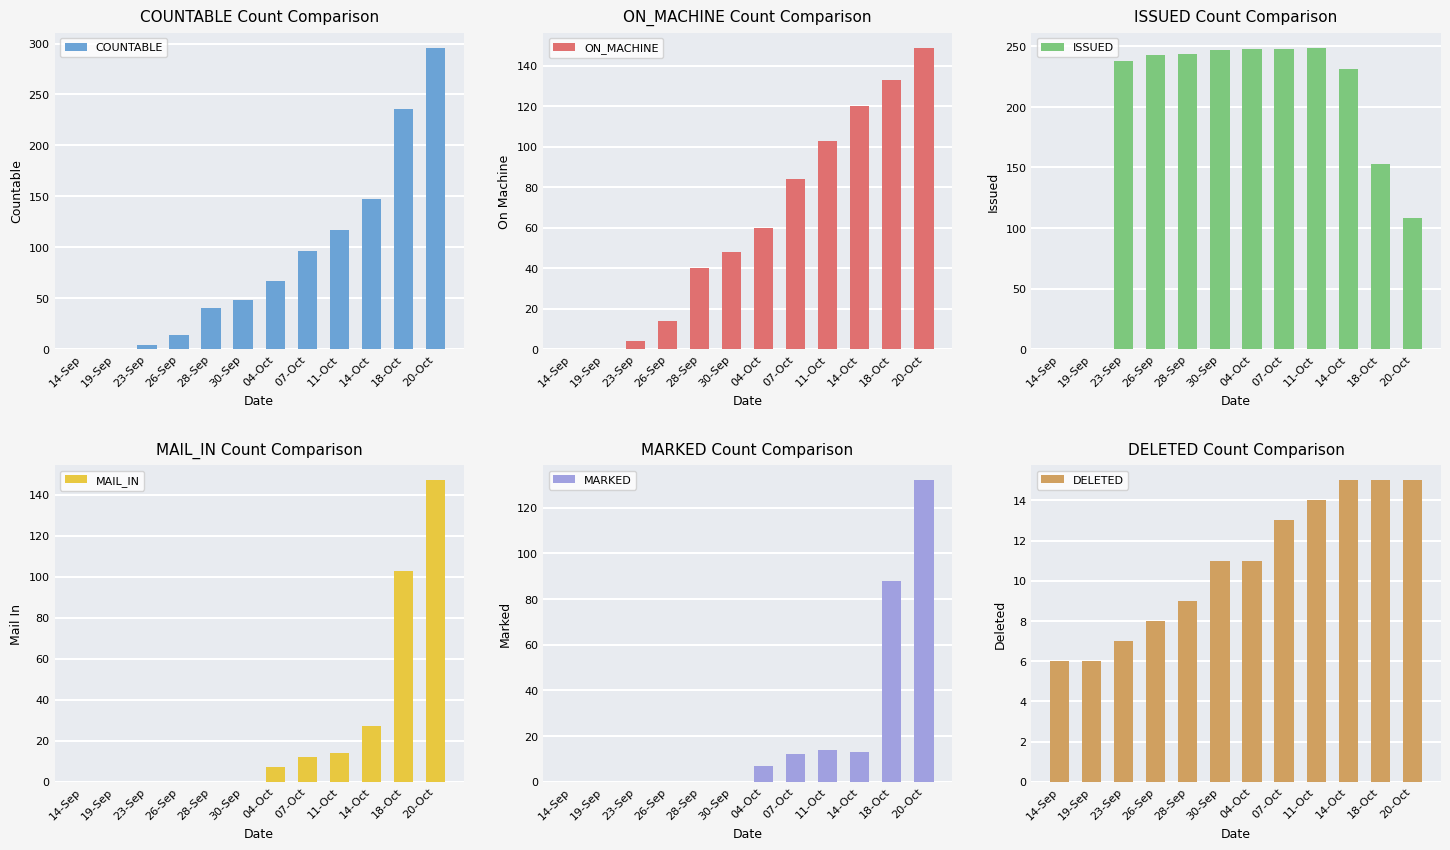

Reading right to left, extract all data points from this chart.

COUNTABLE: 20-Oct=296	18-Oct=236	14-Oct=147	11-Oct=117	07-Oct=96	04-Oct=67	30-Sep=48	28-Sep=40	26-Sep=14	23-Sep=4	19-Sep=0	14-Sep=0
ON_MACHINE: 20-Oct=149	18-Oct=133	14-Oct=120	11-Oct=103	07-Oct=84	04-Oct=60	30-Sep=48	28-Sep=40	26-Sep=14	23-Sep=4	19-Sep=0	14-Sep=0
ISSUED: 20-Oct=108	18-Oct=153	14-Oct=231	11-Oct=249	07-Oct=248	04-Oct=248	30-Sep=247	28-Sep=244	26-Sep=243	23-Sep=238	19-Sep=0	14-Sep=0
MAIL_IN: 20-Oct=147	18-Oct=103	14-Oct=27	11-Oct=14	07-Oct=12	04-Oct=7	30-Sep=0	28-Sep=0	26-Sep=0	23-Sep=0	19-Sep=0	14-Sep=0
MARKED: 20-Oct=132	18-Oct=88	14-Oct=13	11-Oct=14	07-Oct=12	04-Oct=7	30-Sep=0	28-Sep=0	26-Sep=0	23-Sep=0	19-Sep=0	14-Sep=0
DELETED: 20-Oct=15	18-Oct=15	14-Oct=15	11-Oct=14	07-Oct=13	04-Oct=11	30-Sep=11	28-Sep=9	26-Sep=8	23-Sep=7	19-Sep=6	14-Sep=6